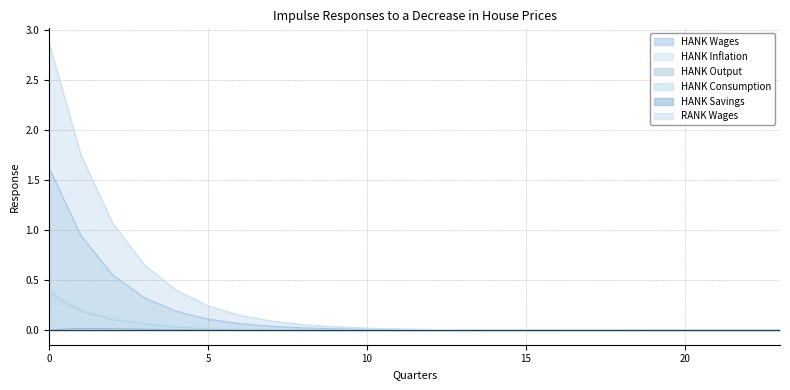

After their last crossing, which series has the higher values: HANK Wages or HANK Output?

HANK Output